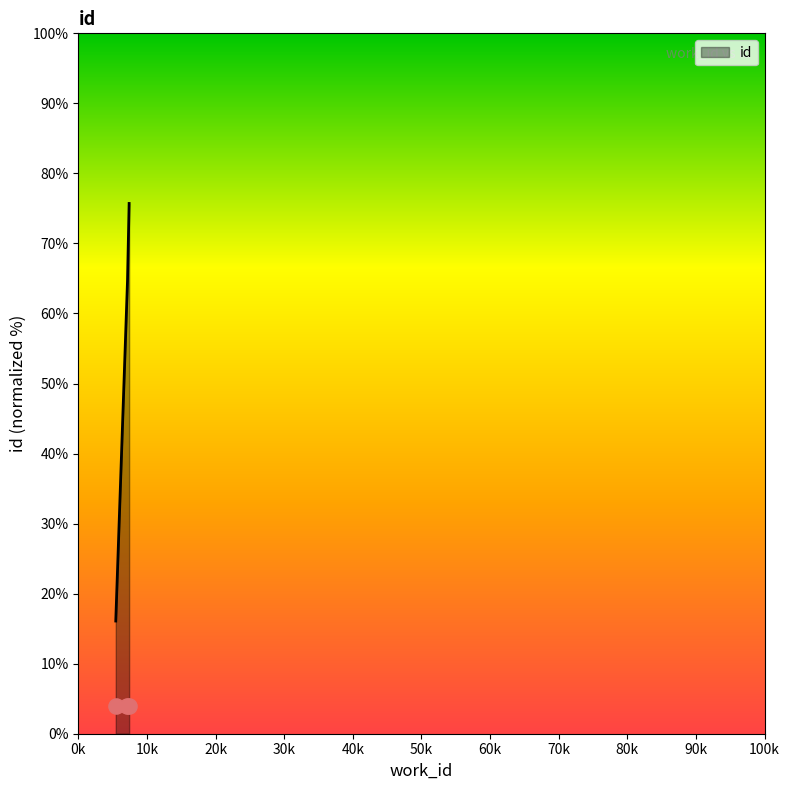

Between 5462 and 7171, which is larger?

7171